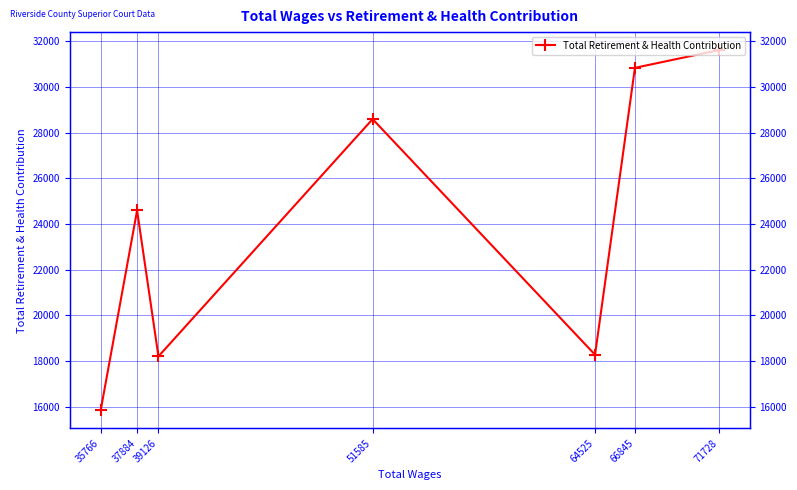

The value at 71728 is 31622. True or false?

True